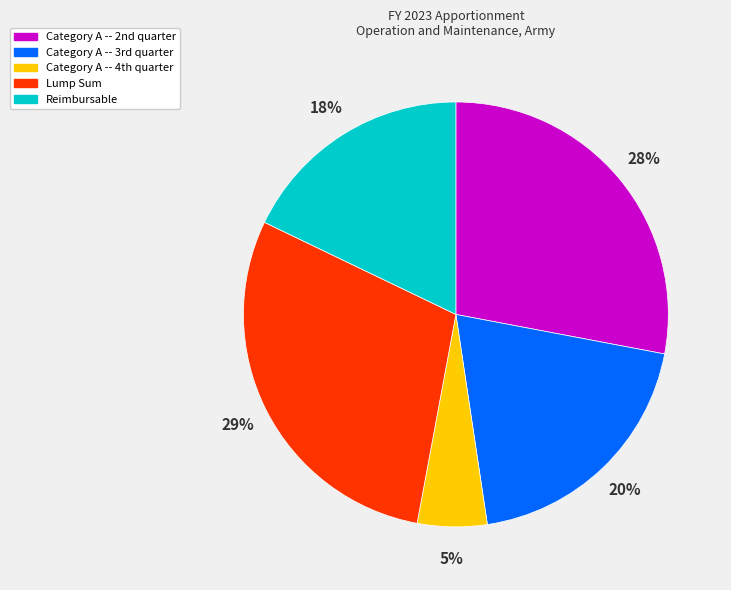

What is the smallest slice in the pie chart?

Category A -- 4th quarter